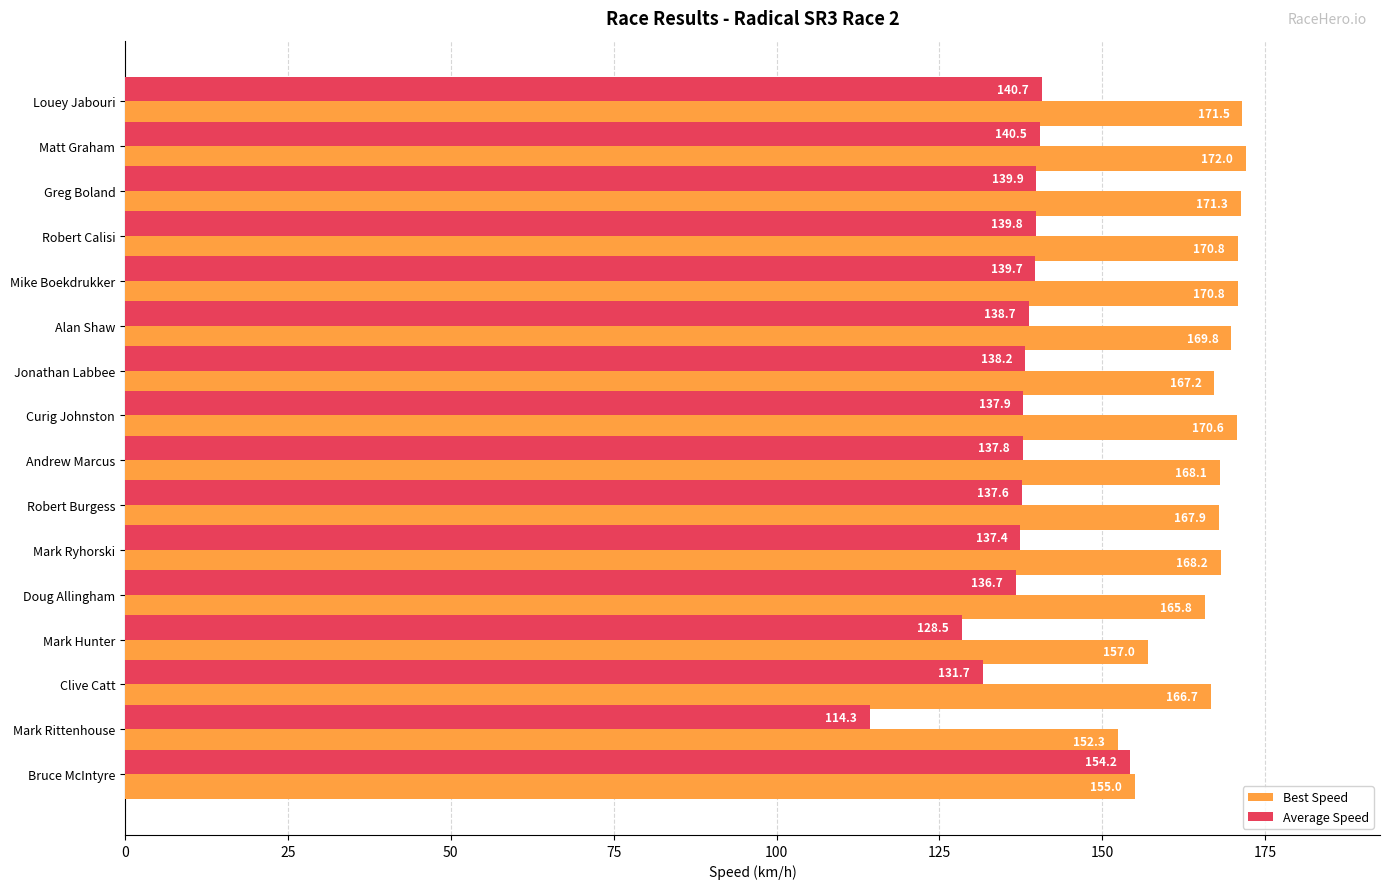

What is the difference between the maximum and second lowest values in the Average Speed series?

25.8